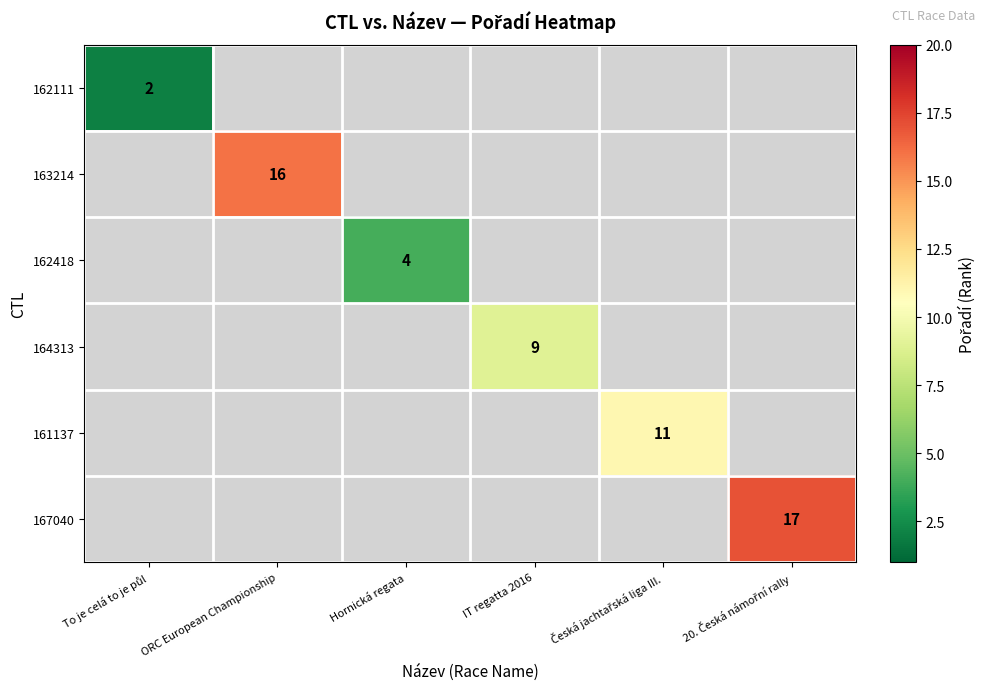

Is it true that 164313 equals 9 at IT regatta 2016?

True